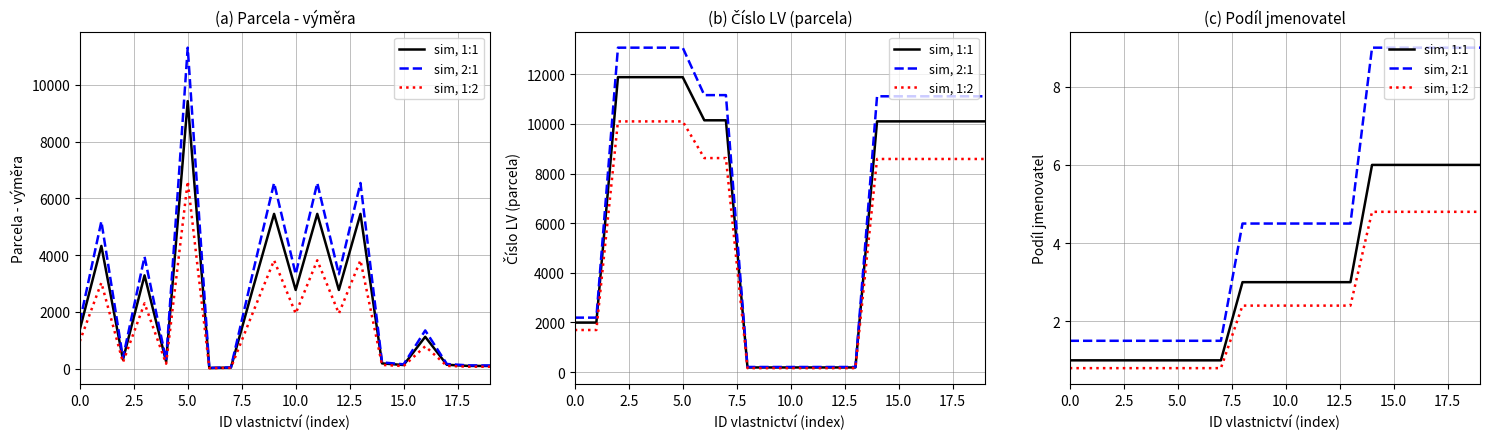

What position from the right is 14?

6